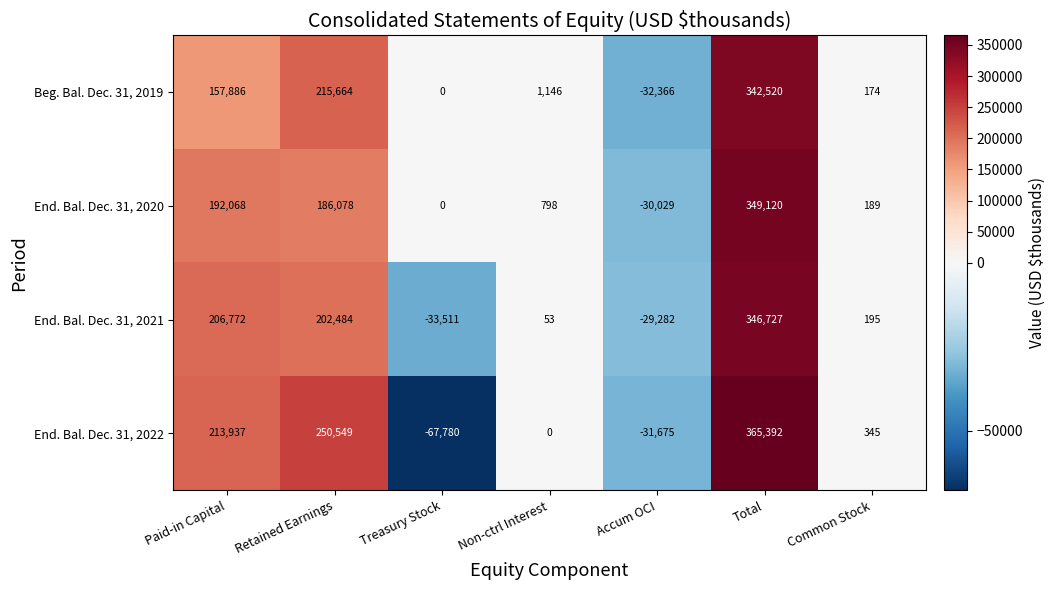

Which series has the widest spread of values?

End. Bal. Dec. 31, 2022